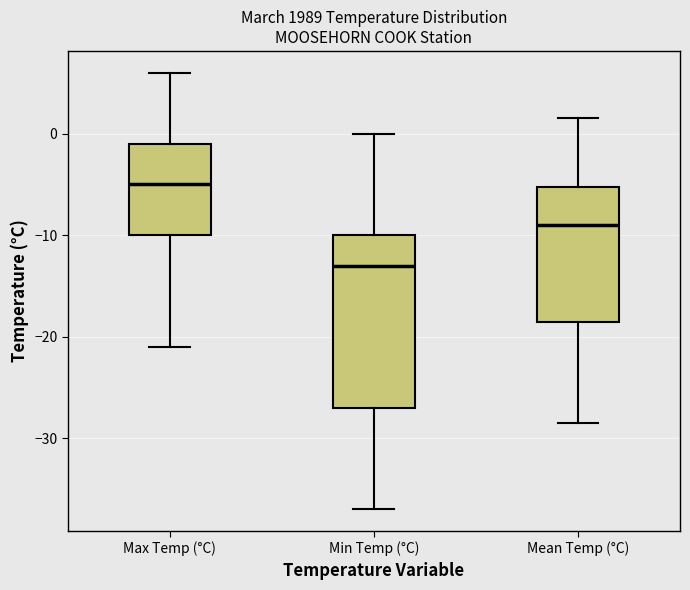

Which box has the highest median line?

Max Temp (°C)